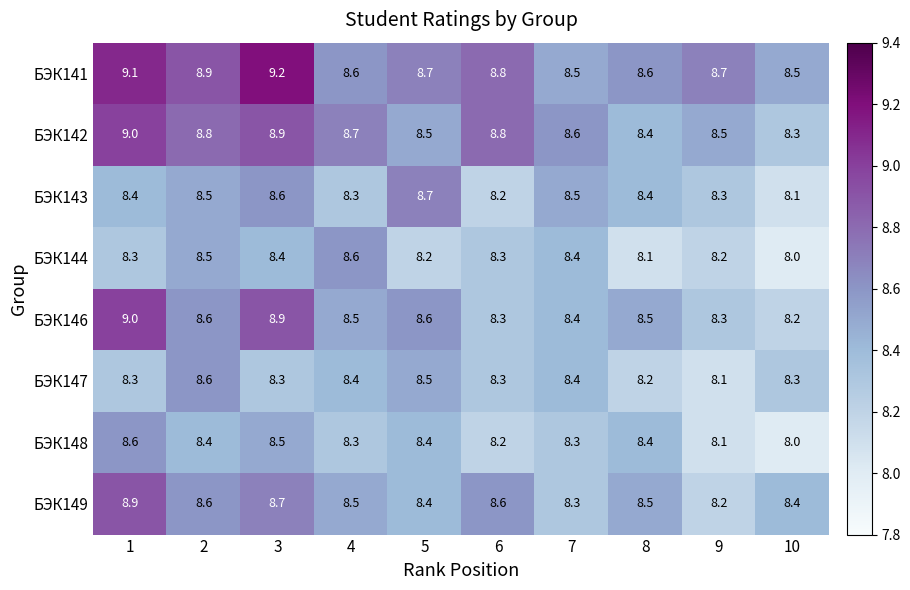

Is it true that БЭК142 equals 8.5 at 5?

True